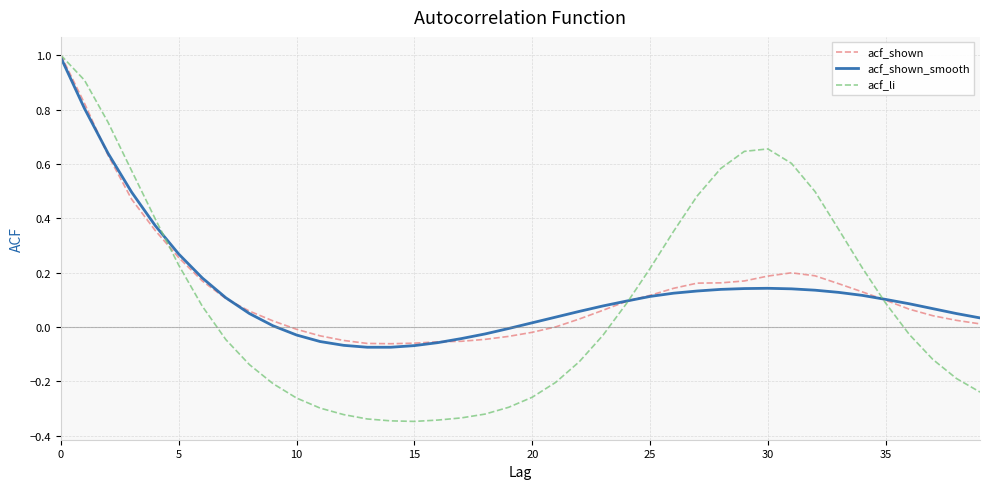

Which series has the largest range (max minus min)?

acf_li